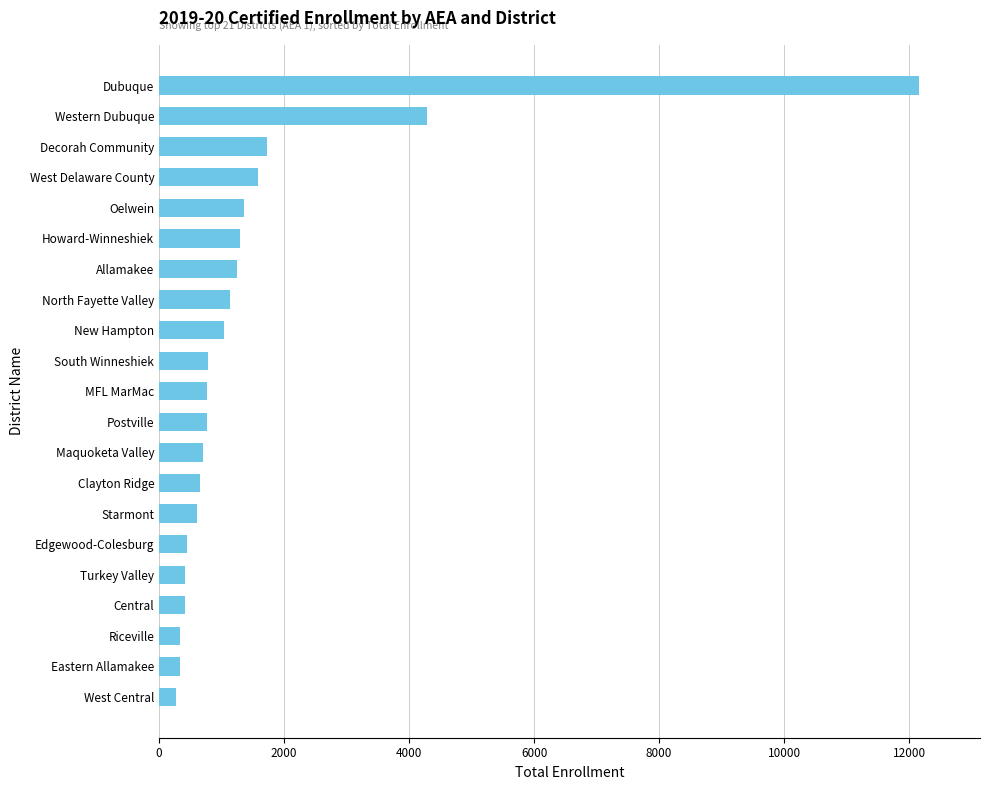

What is the ratio of the value at New Hampton to the value at Howard-Winneshiek?

0.8